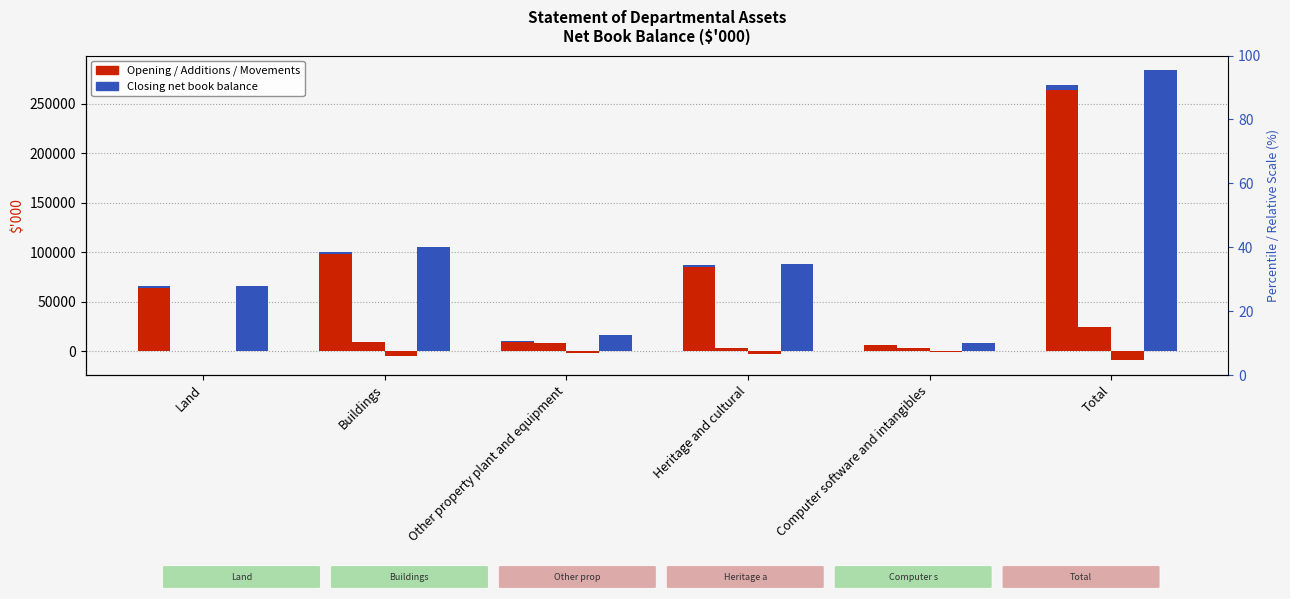

At which category is the sum across all series the highest?

Total